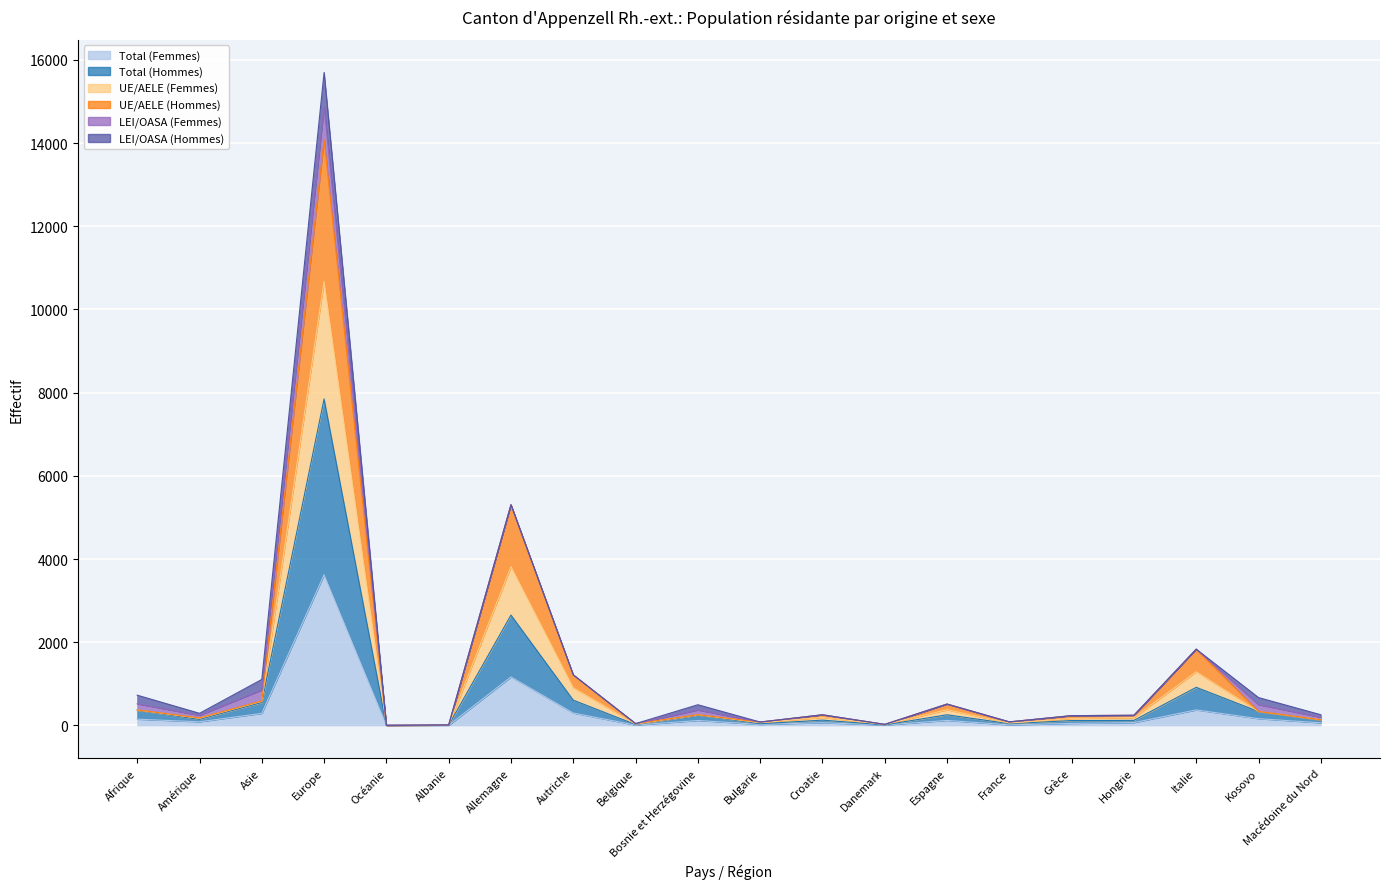

True or false: UE/AELE (Hommes) and UE/AELE (Femmes) cross at least once.

False